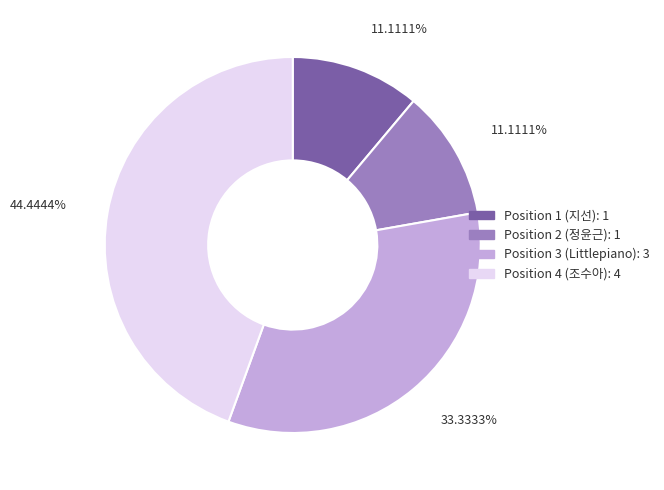

Does any single category account for the majority?

No